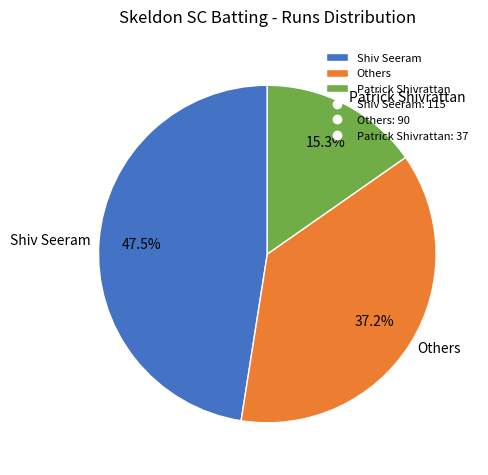

How many slices are in this pie chart?

3